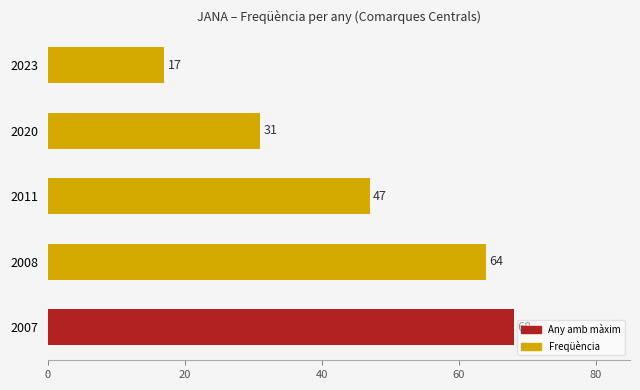

How many bars are there in total?

5